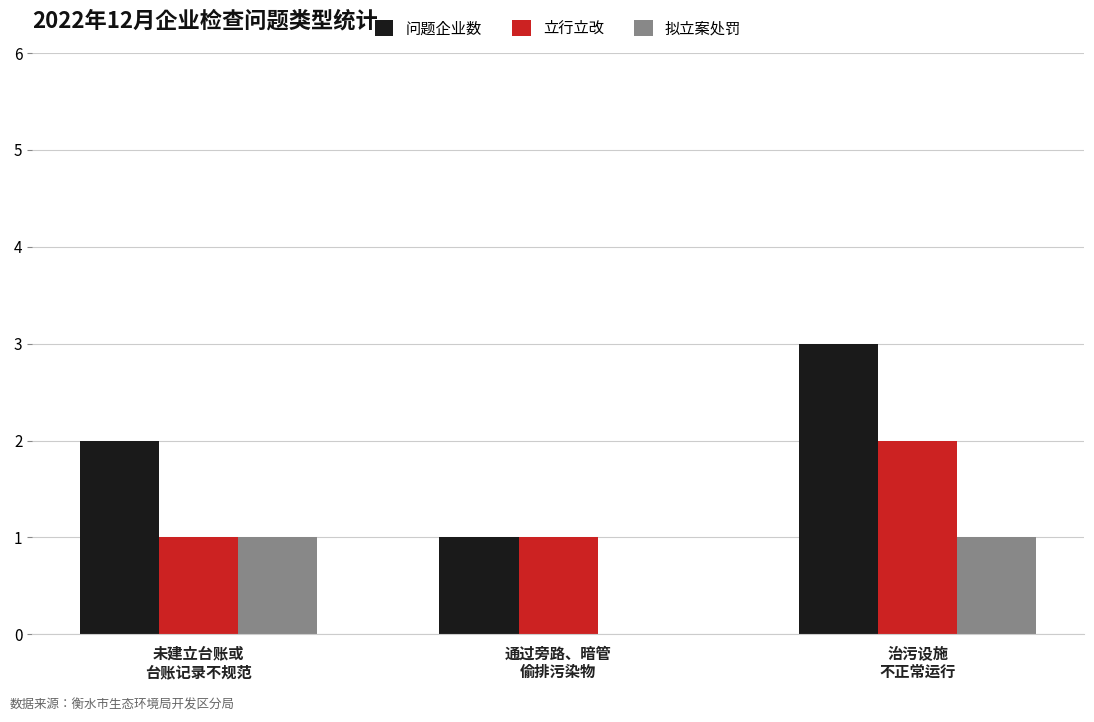

What is the highest value of the 问题企业数 series?

3